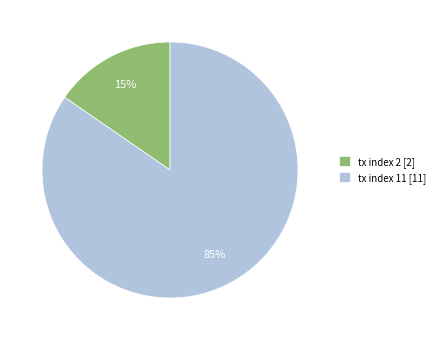

Between tx index 2 [2] and tx index 11 [11], which is larger?

tx index 11 [11]